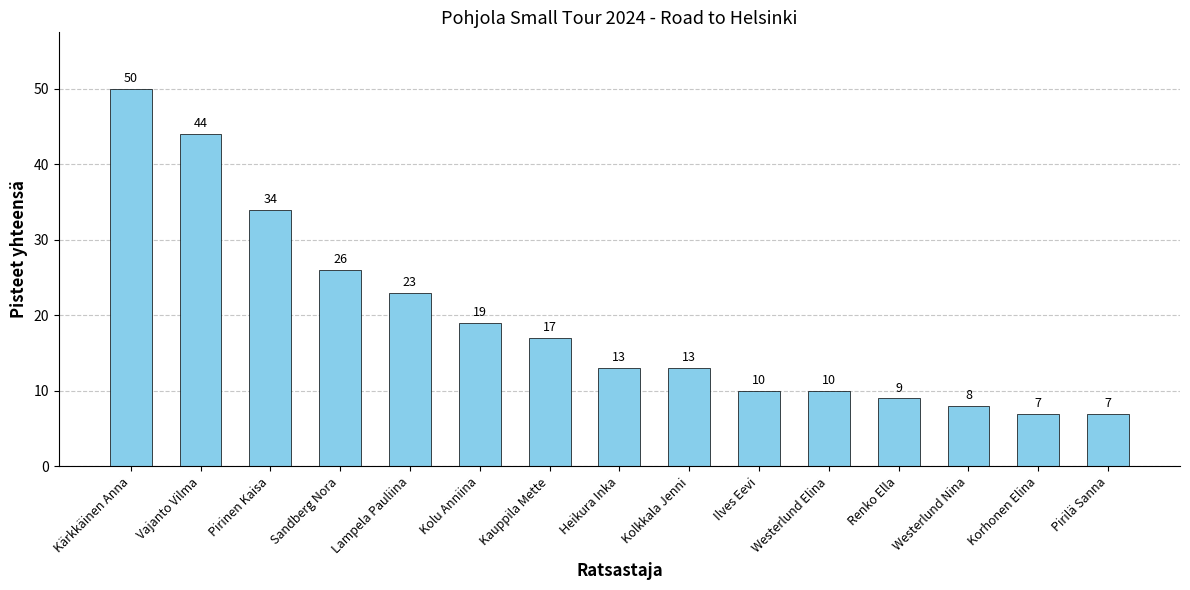

Which category has the highest value across all series?

Kärkkäinen Anna